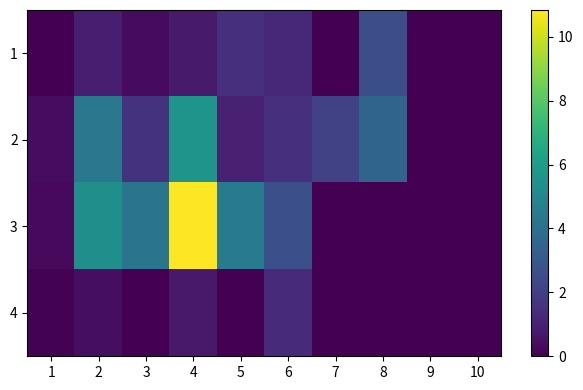

Reading right to left, extract all data points from this chart.

1: 10=0.0	9=0.0	8=2.6	7=0.0	6=1.2	5=1.5	4=0.8	3=0.3	2=0.9	1=0.0
2: 10=0.0	9=0.0	8=3.5	7=2.1	6=1.5	5=1.0	4=5.6	3=1.6	2=4.4	1=0.4
3: 10=0.0	9=0.0	8=0.0	7=0.0	6=2.7	5=4.5	4=10.8	3=4.2	2=5.4	1=0.3
4: 10=0.0	9=0.0	8=0.0	7=0.0	6=1.3	5=0.0	4=0.7	3=0.0	2=0.4	1=0.1